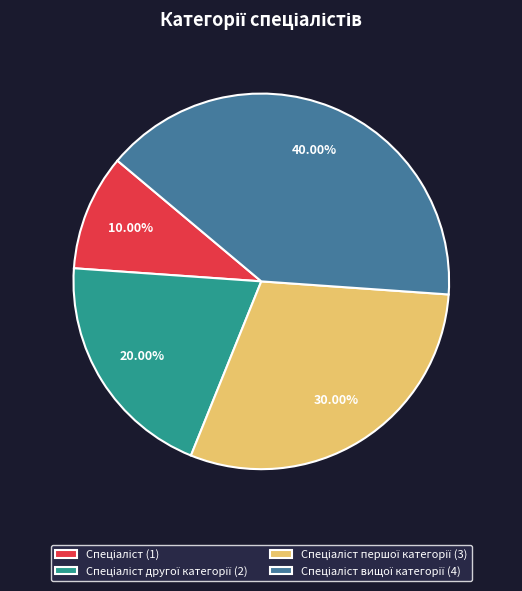

Does any single category account for the majority?

No